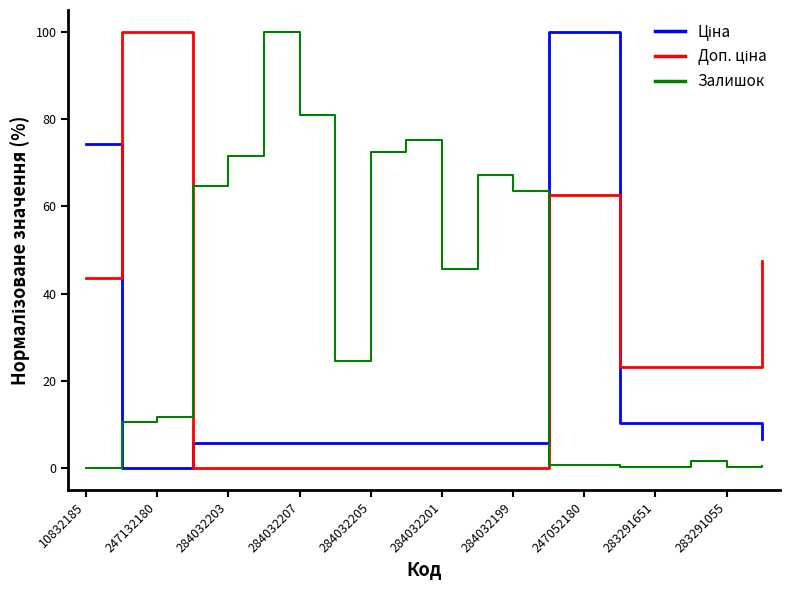

Which series has the largest total across all categories?

Залишок